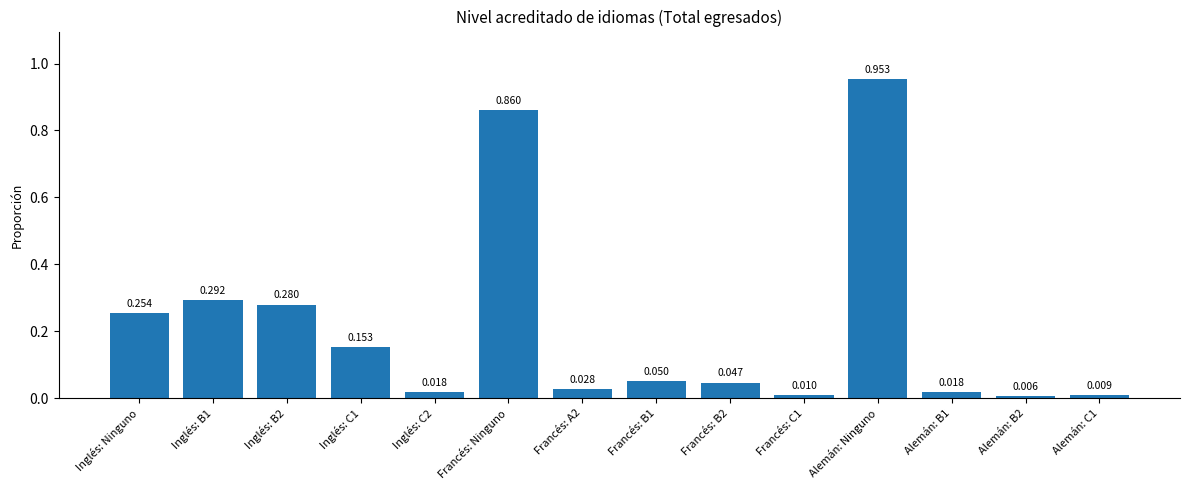

At which category does the chart reach its peak across all series?

Alemán: Ninguno